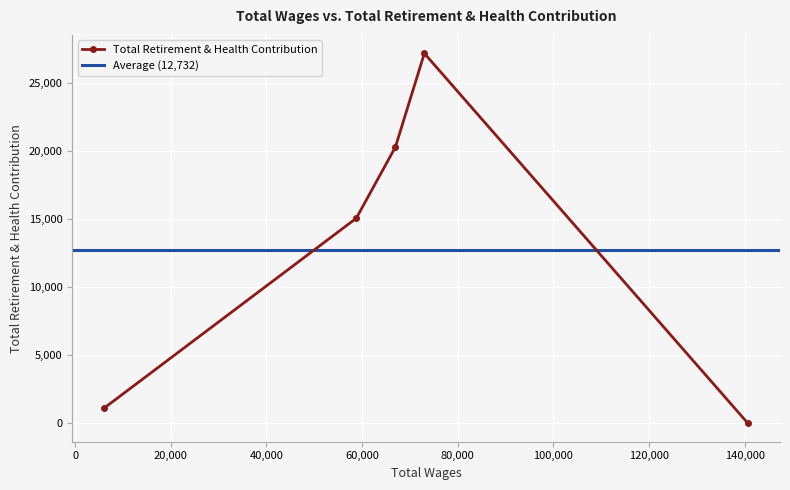

How many values exceed 15061?

2